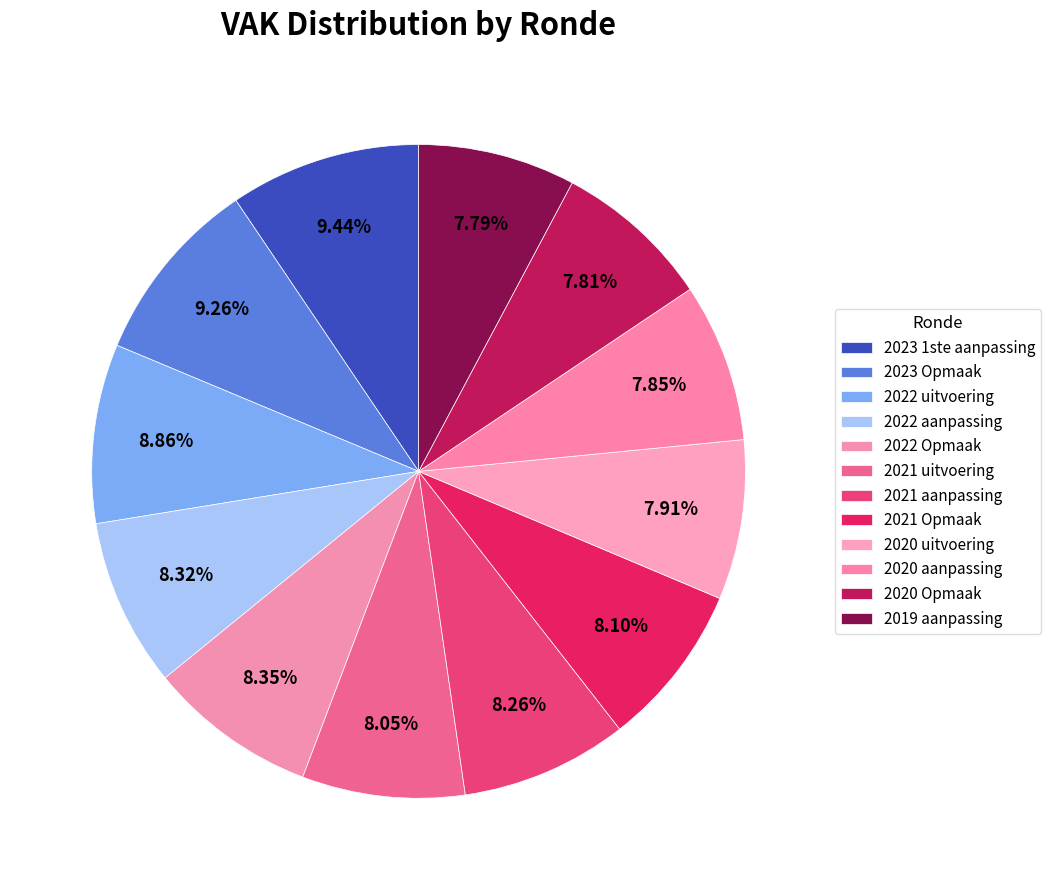

Which category has the smallest portion of the pie?

2019 aanpassing